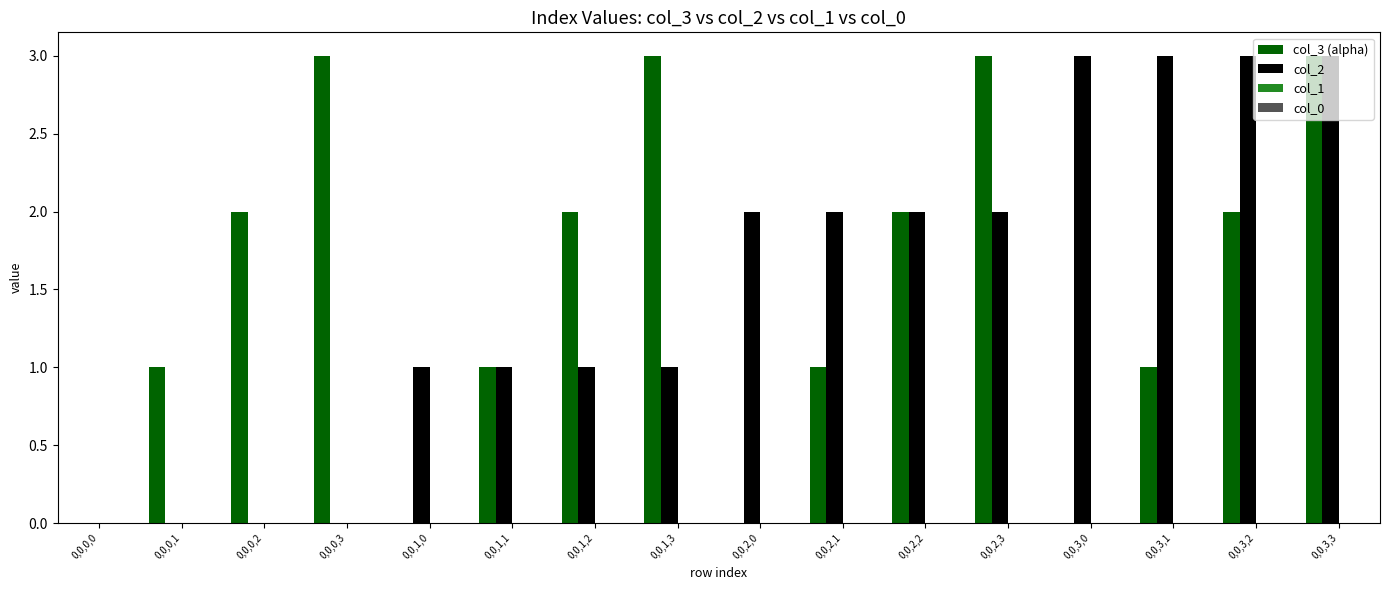

At which category is the sum across all series the highest?

0,0,3,3